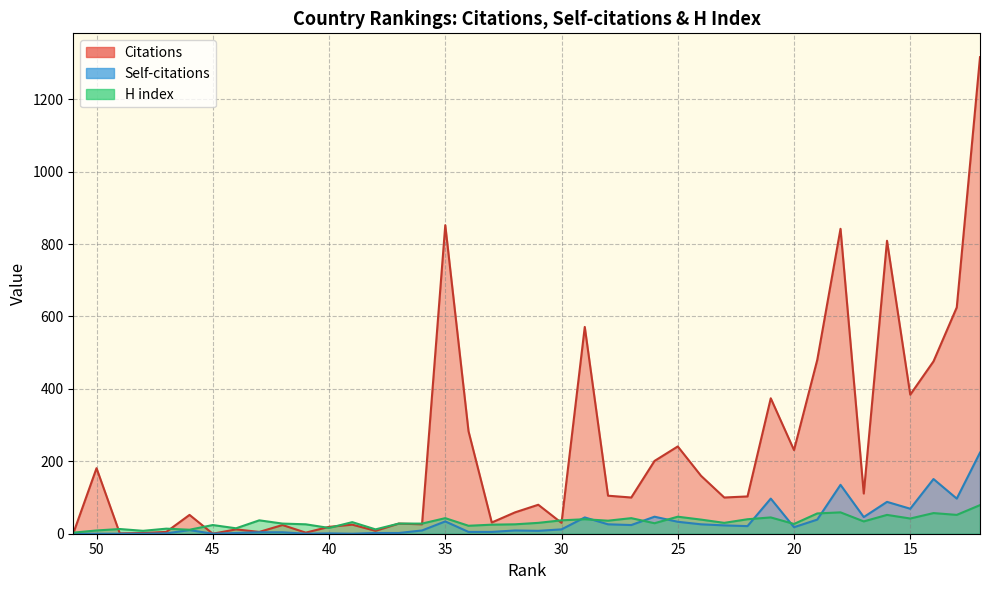

Which series has the widest spread of values?

Citations